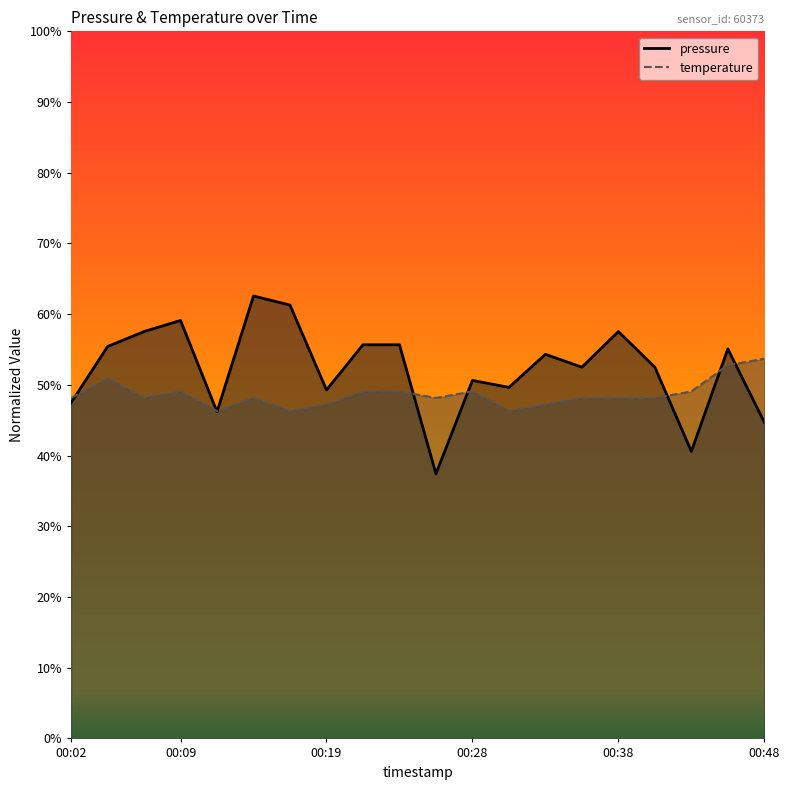

What is the sum of all temperature values?

9.7